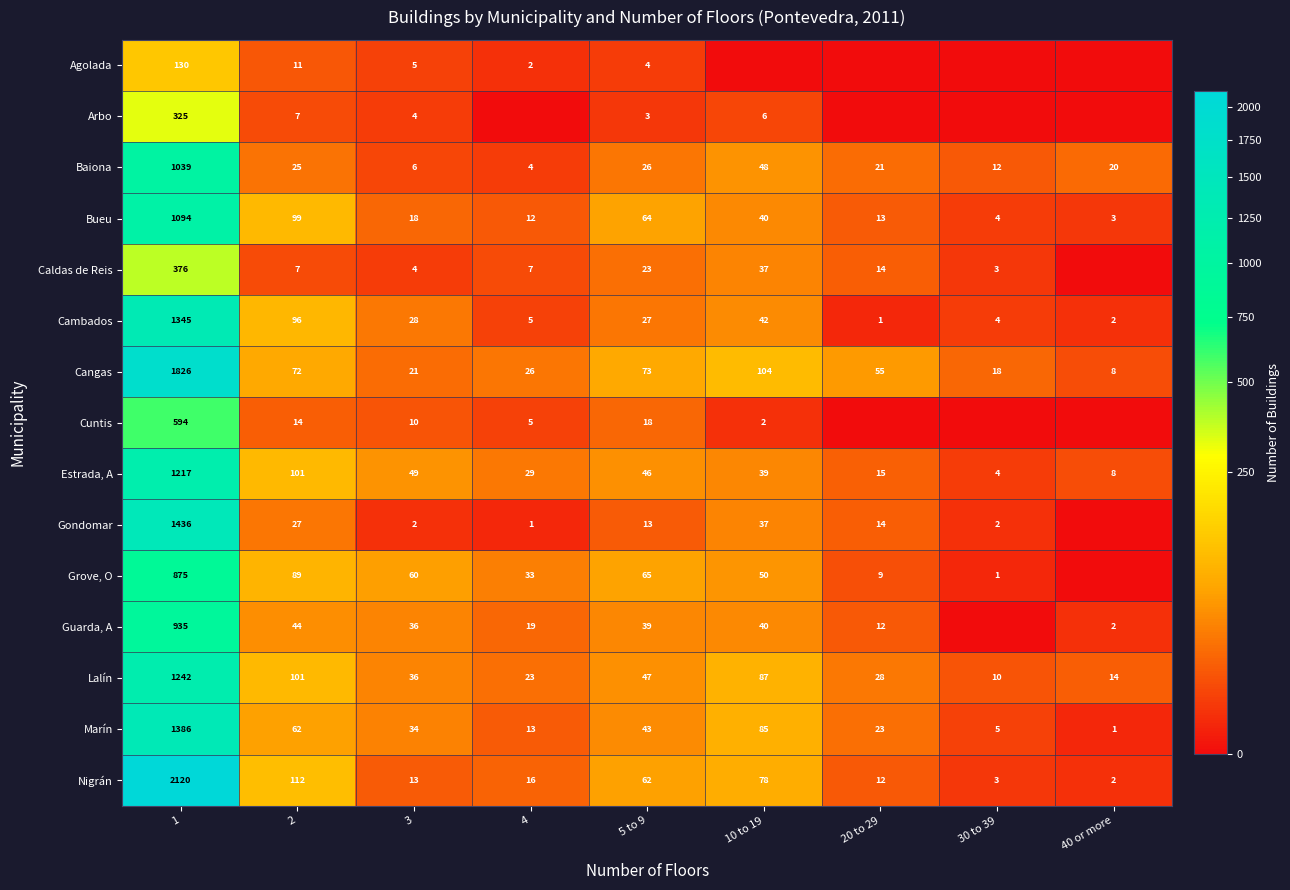

What is the greatest value displayed?

2120